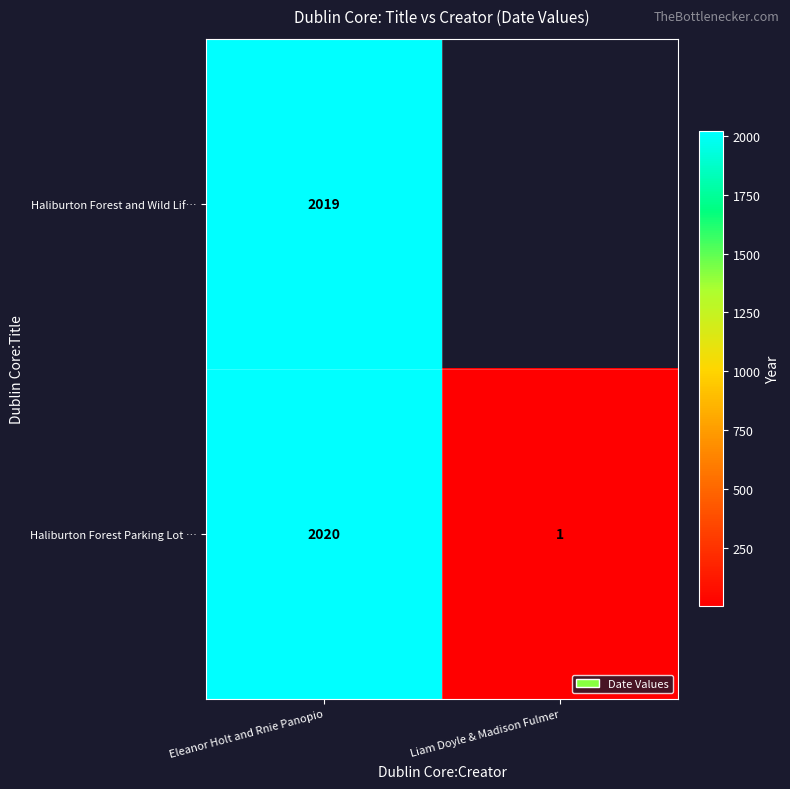

Rank the categories by Haliburton Forest Parking Lot … value from highest to lowest.

Eleanor Holt and Rnie Panopio, Liam Doyle & Madison Fulmer